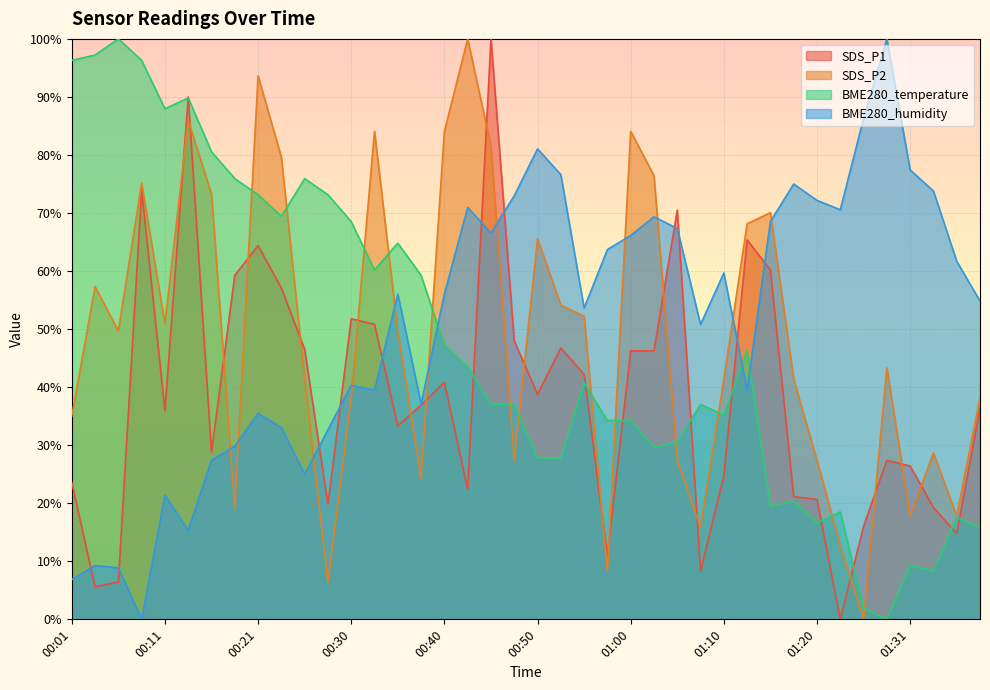

What are all the series names shown in the legend?

SDS_P1, SDS_P2, BME280_temperature, BME280_humidity